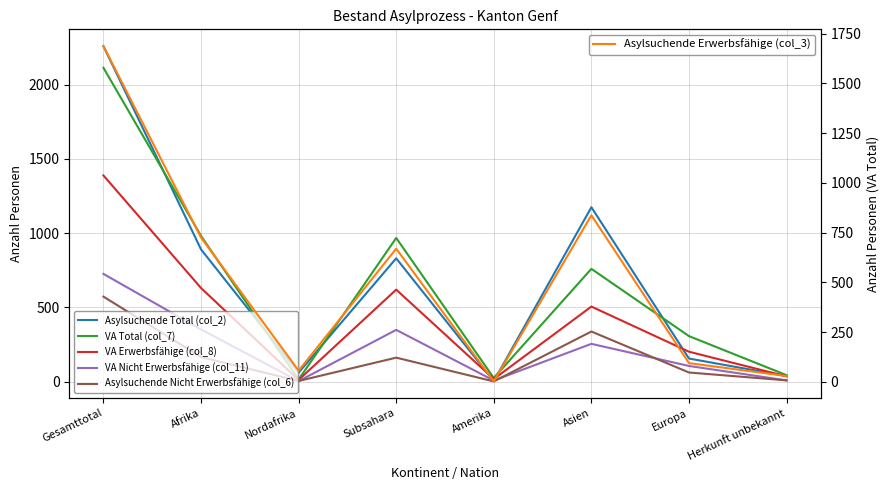

What are all the series names shown in the legend?

Asylsuchende Total (col_2), VA Total (col_7), VA Erwerbsfähige (col_8), VA Nicht Erwerbsfähige (col_11), Asylsuchende Nicht Erwerbsfähige (col_6), Asylsuchende Erwerbsfähige (col_3)